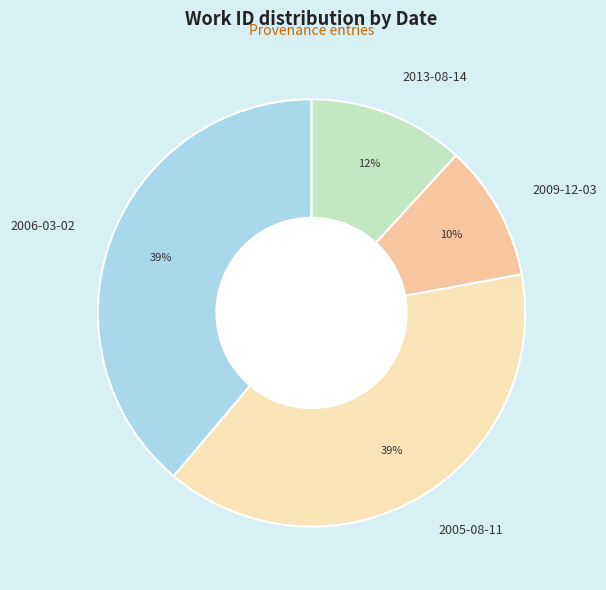

Between 2013-08-14 and 2009-12-03, which is larger?

2013-08-14